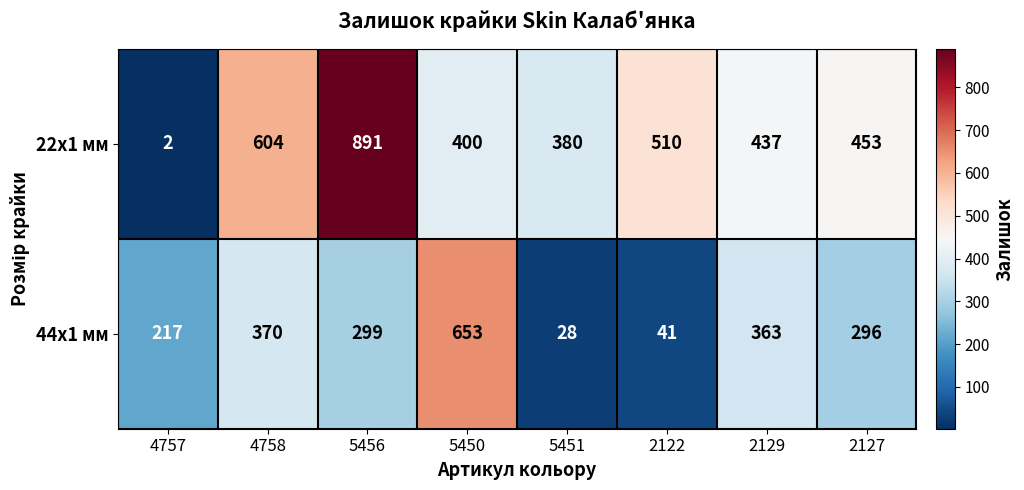

Where is 22x1 мм nearest to the value 446?

2127